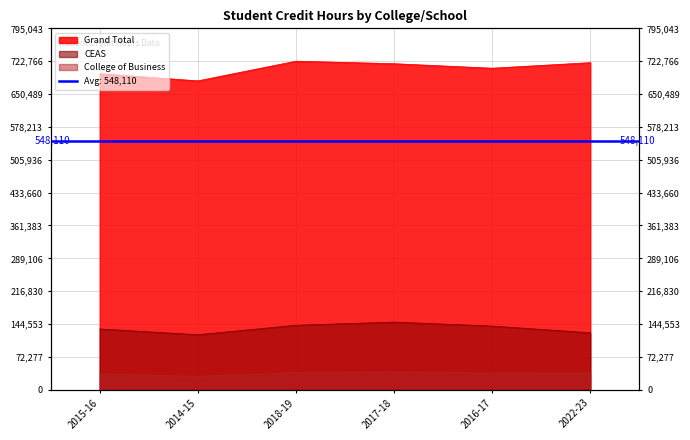

What are all the series names shown in the legend?

CEAS, College of Business, Grand Total